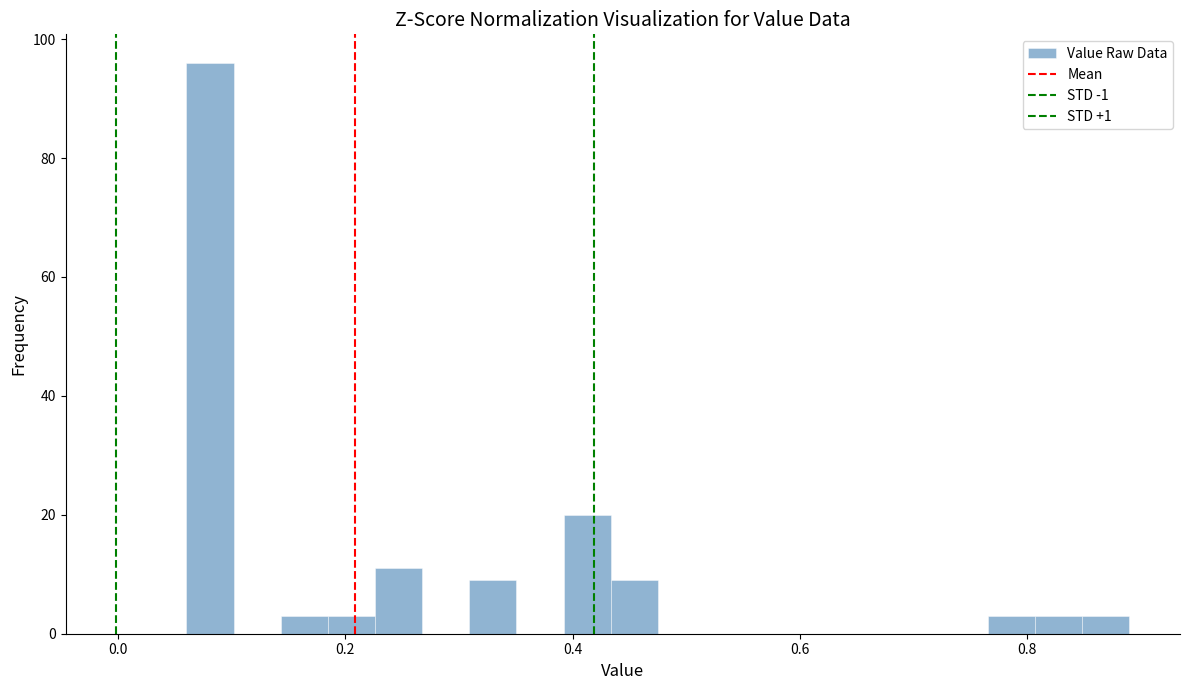

Around what value on the x-axis is the tallest bar? Give the approximate position of its centre, as read against the axis.

0.08